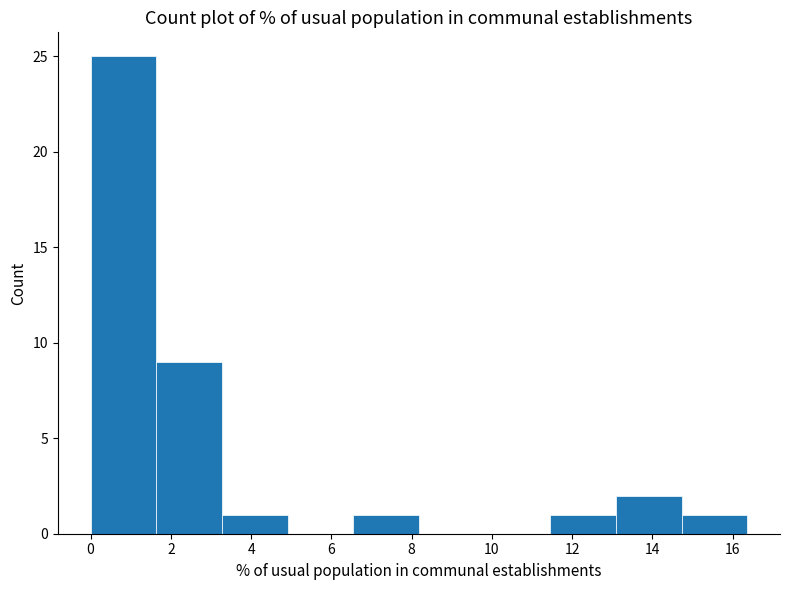

How tall is the bar that spans 13.0 to 14.8 on the x-axis? Neither the bar edges nor the heights are printed on the chart, so give them approximately, as read against the axes.

2